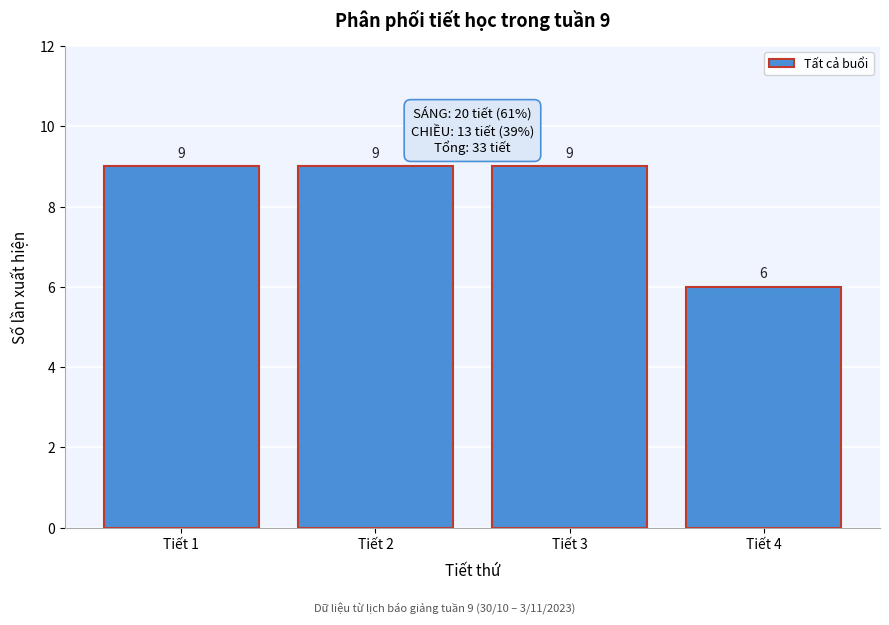

Reading right to left, extract all data points from this chart.

Tiết 4=6	Tiết 3=9	Tiết 2=9	Tiết 1=9